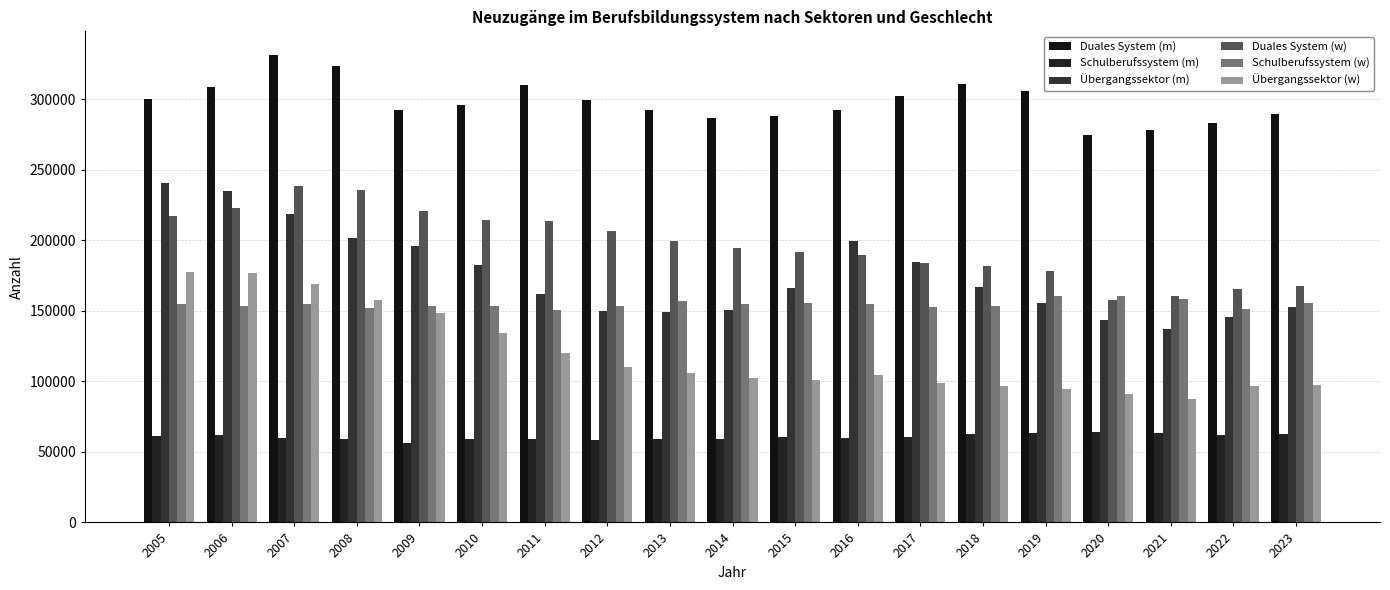

True or false: Übergangssektor (m) has a value of 238443 at 2014.

False